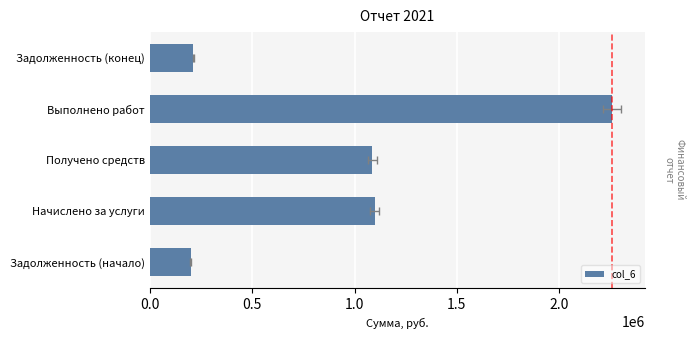

The chart shows a value of 441168.7 at Получено средств. True or false?

False